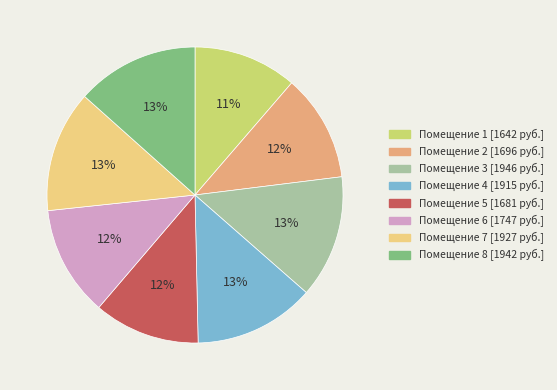

Count the number of slices in the pie.

8